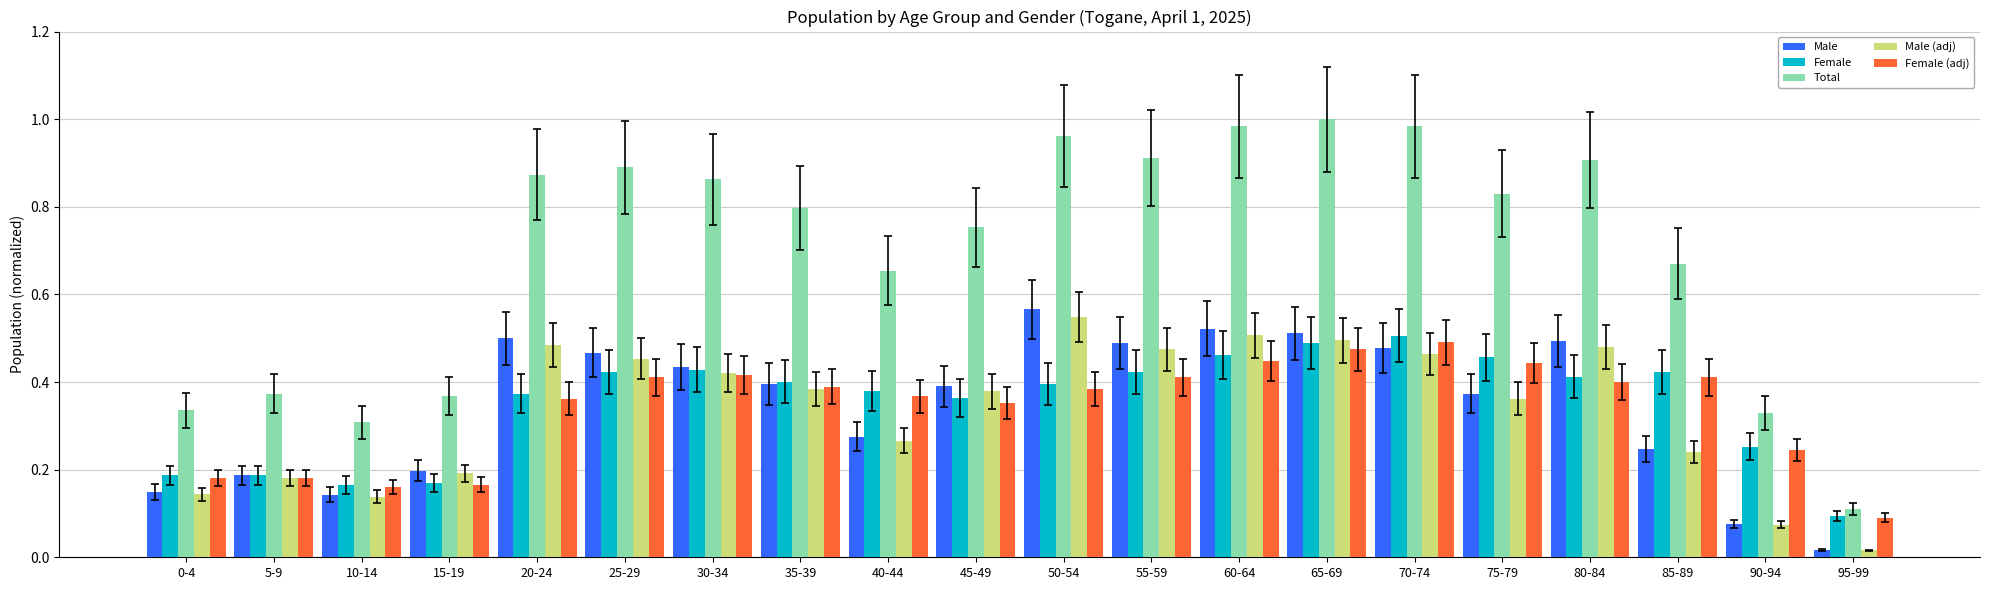

How many Female (adj) values are between 0 and 1?

20